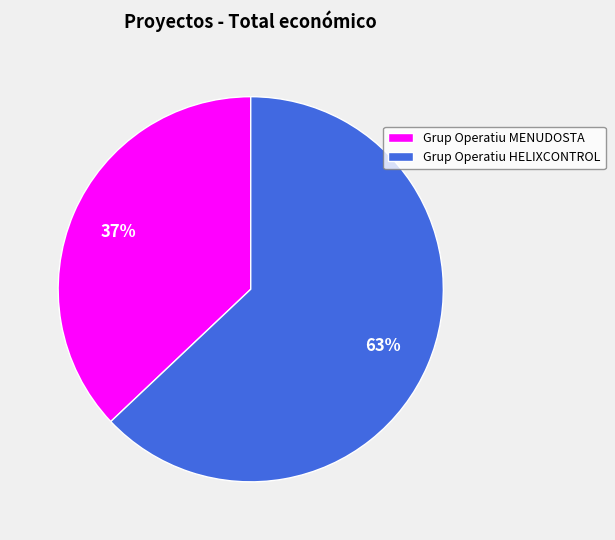

Between Grup Operatiu HELIXCONTROL and Grup Operatiu MENUDOSTA, which is larger?

Grup Operatiu HELIXCONTROL